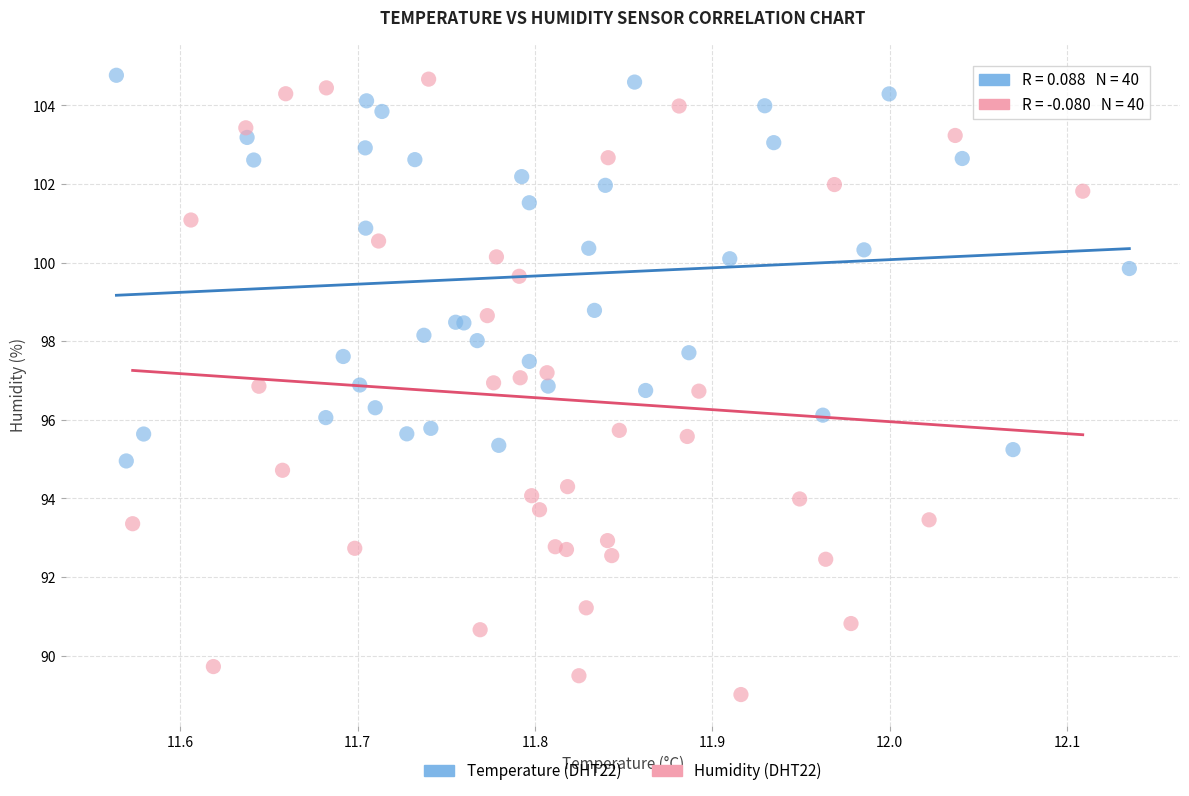

Which series reaches the minimum Y coordinate?

Humidity (DHT22)